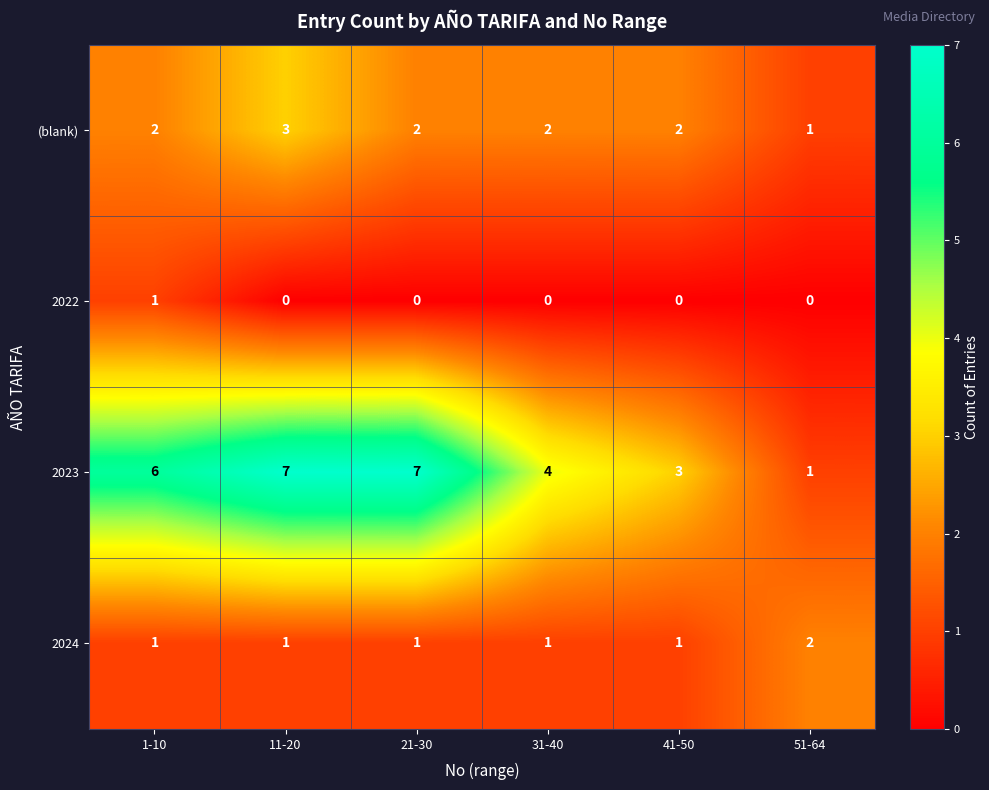

Where is 2023 nearest to the value 4?

31-40